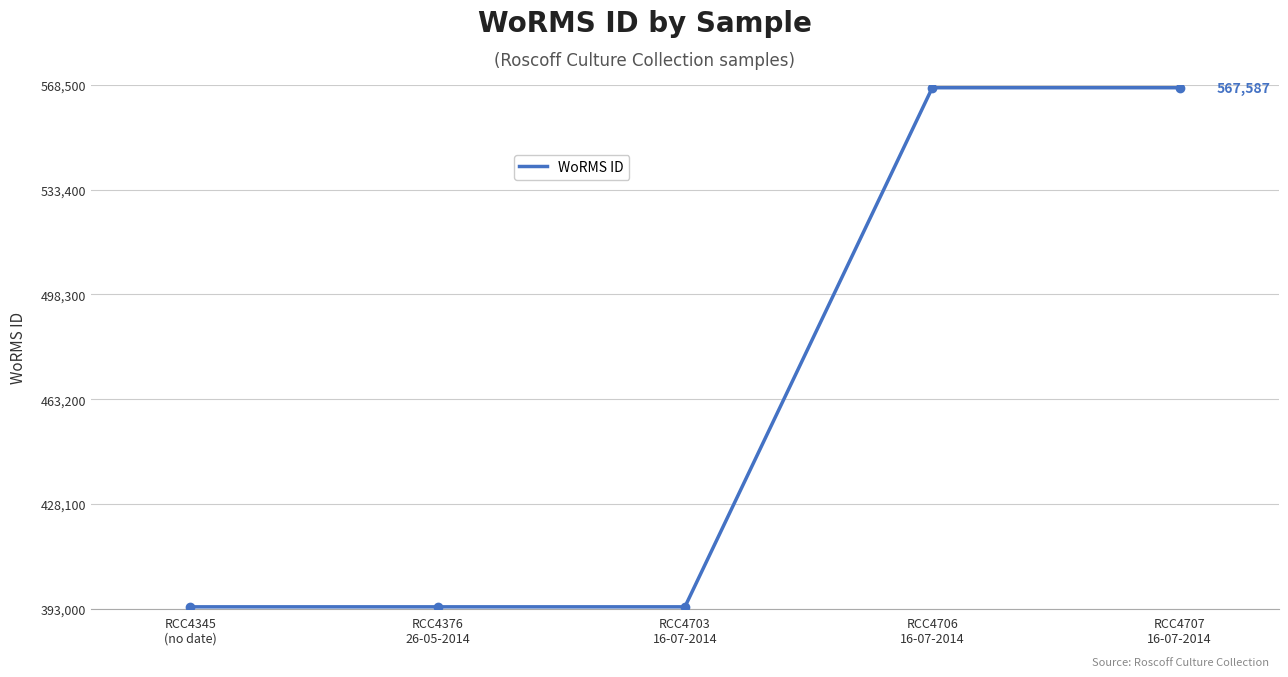

Read the value at RCC4376
26-05-2014.

393616